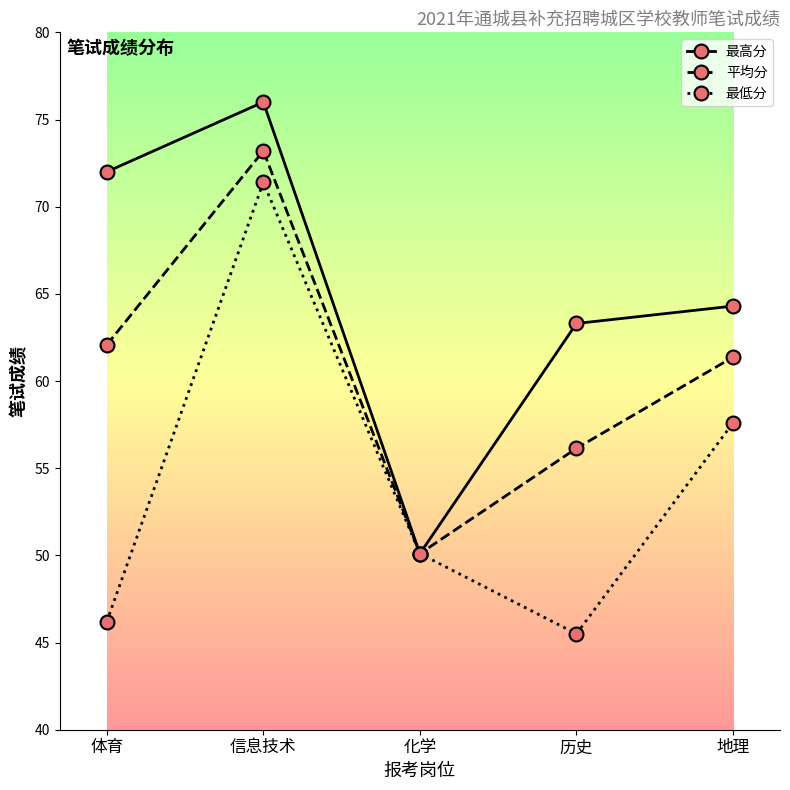

Does the chart display data point markers on the line(s)?

Yes